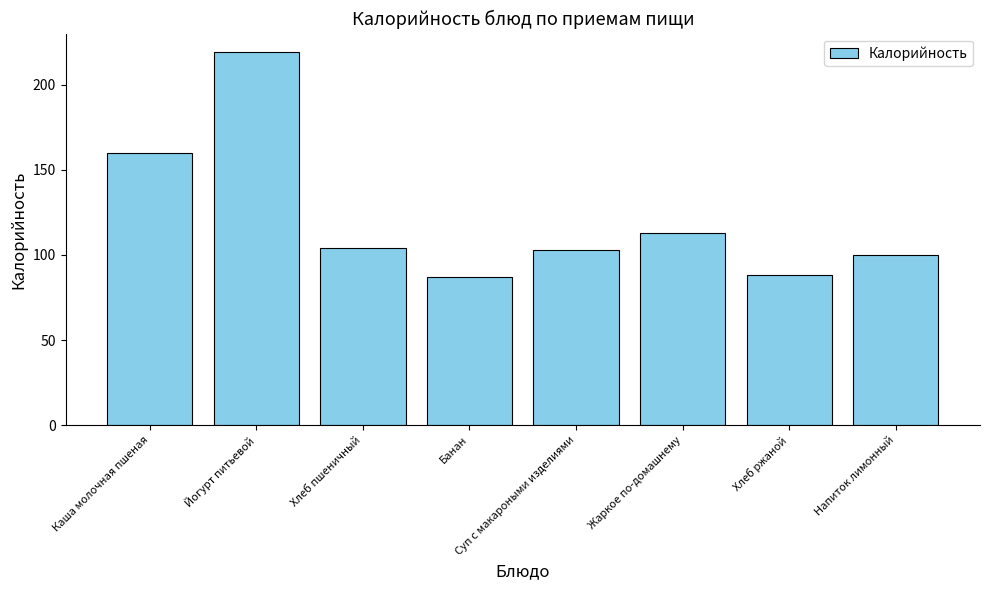

What is the sum of all values?

974